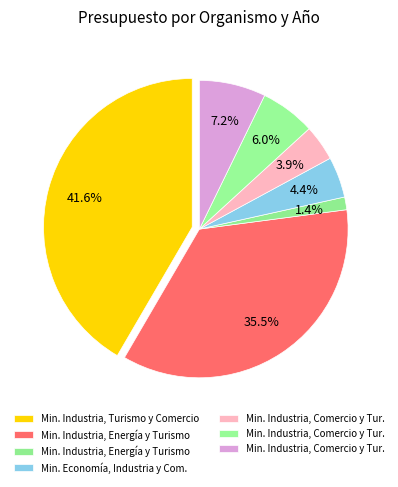

How many slices are in this pie chart?

7